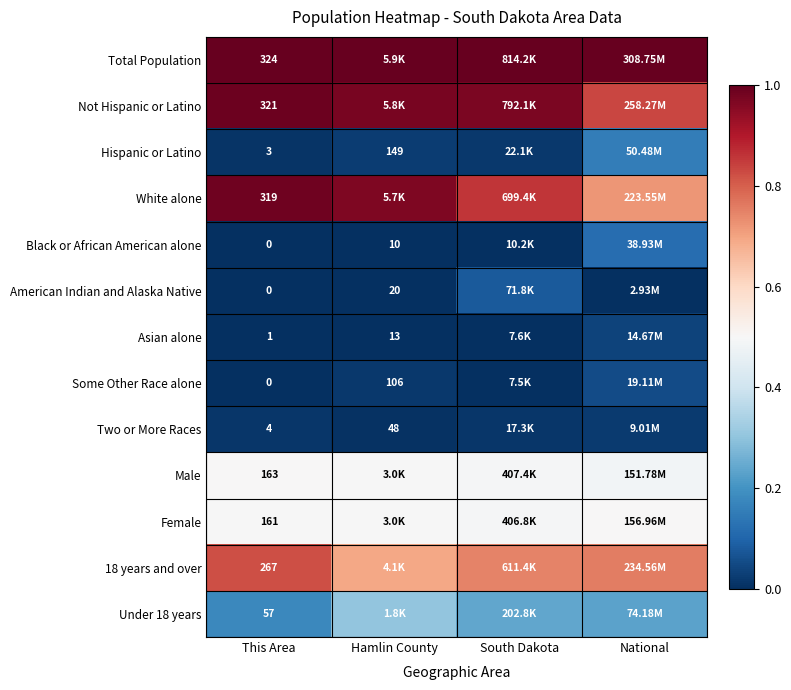

What is the spread (max minus min) of values at This Area?

324.0